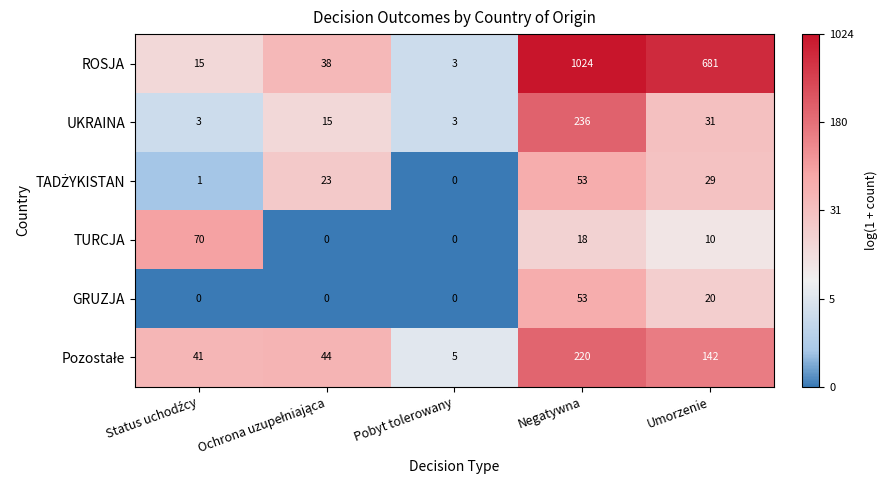

At which category is the sum across all series the highest?

Negatywna